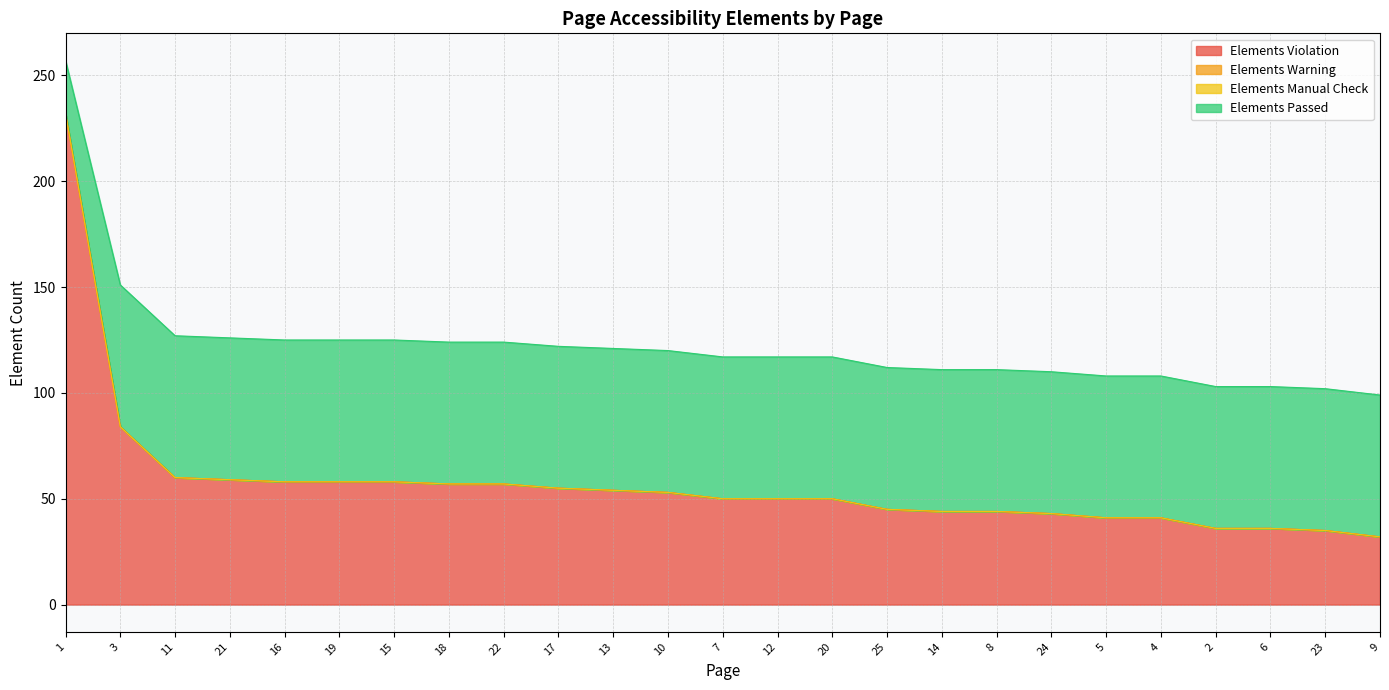

Reading right to left, list all the values displayed in this chart.

Elements Passed: 9=67	23=67	6=67	2=67	4=67	5=67	24=67	8=67	14=67	25=67	20=67	12=67	7=67	10=67	13=67	17=67	22=67	18=67	15=67	19=67	16=67	21=67	11=67	3=67	1=25
Elements Violation: 9=32	23=35	6=36	2=36	4=41	5=41	24=43	8=44	14=44	25=45	20=50	12=50	7=50	10=53	13=54	17=55	22=57	18=57	15=58	19=58	16=58	21=59	11=60	3=84	1=232
Elements Manual Check: 9=0	23=0	6=0	2=0	4=0	5=0	24=0	8=0	14=0	25=0	20=0	12=0	7=0	10=0	13=0	17=0	22=0	18=0	15=0	19=0	16=0	21=0	11=0	3=0	1=0
Elements Warning: 9=0	23=0	6=0	2=0	4=0	5=0	24=0	8=0	14=0	25=0	20=0	12=0	7=0	10=0	13=0	17=0	22=0	18=0	15=0	19=0	16=0	21=0	11=0	3=0	1=0